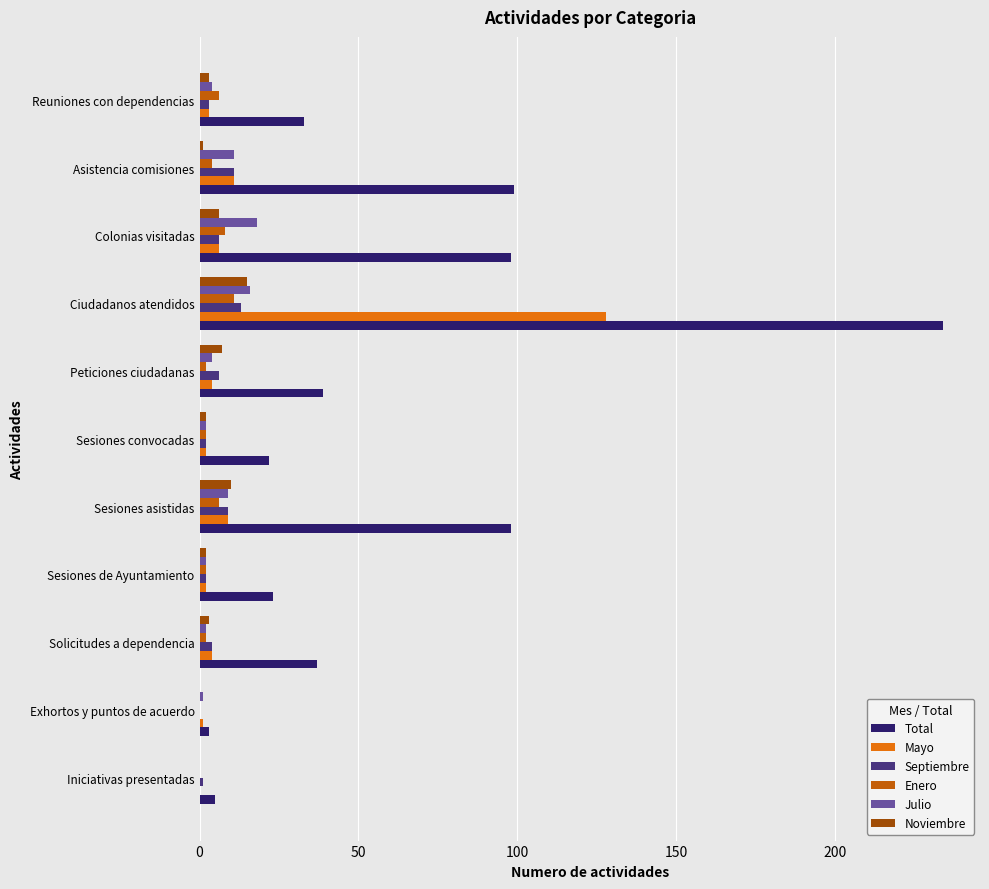

What is the value of the Septiembre bar at the 6th from the left?

2